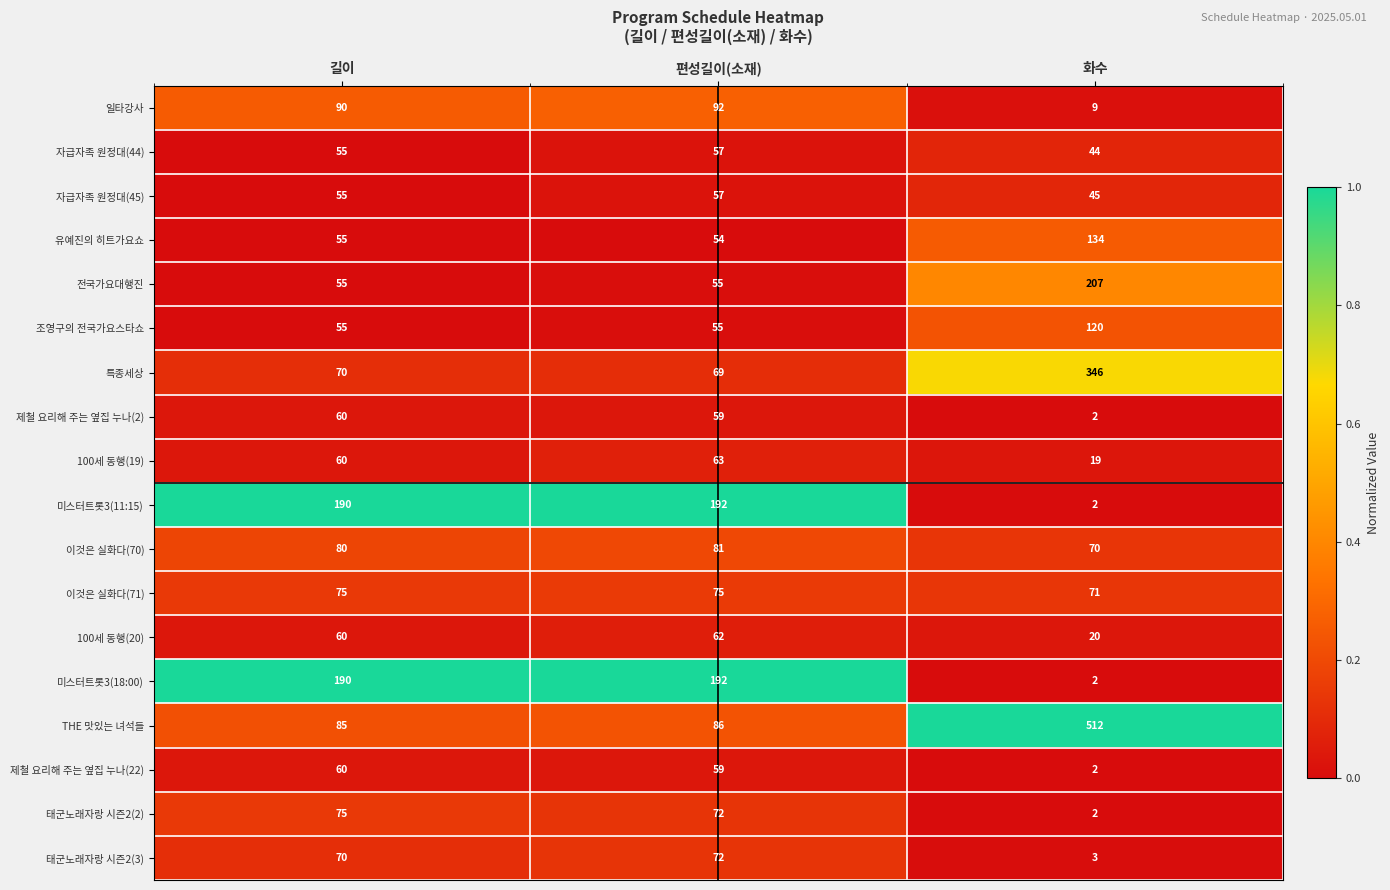

List the labels in order of 태군노래자랑 시즌2(2) value, largest first.

길이, 편성길이(소재), 화수